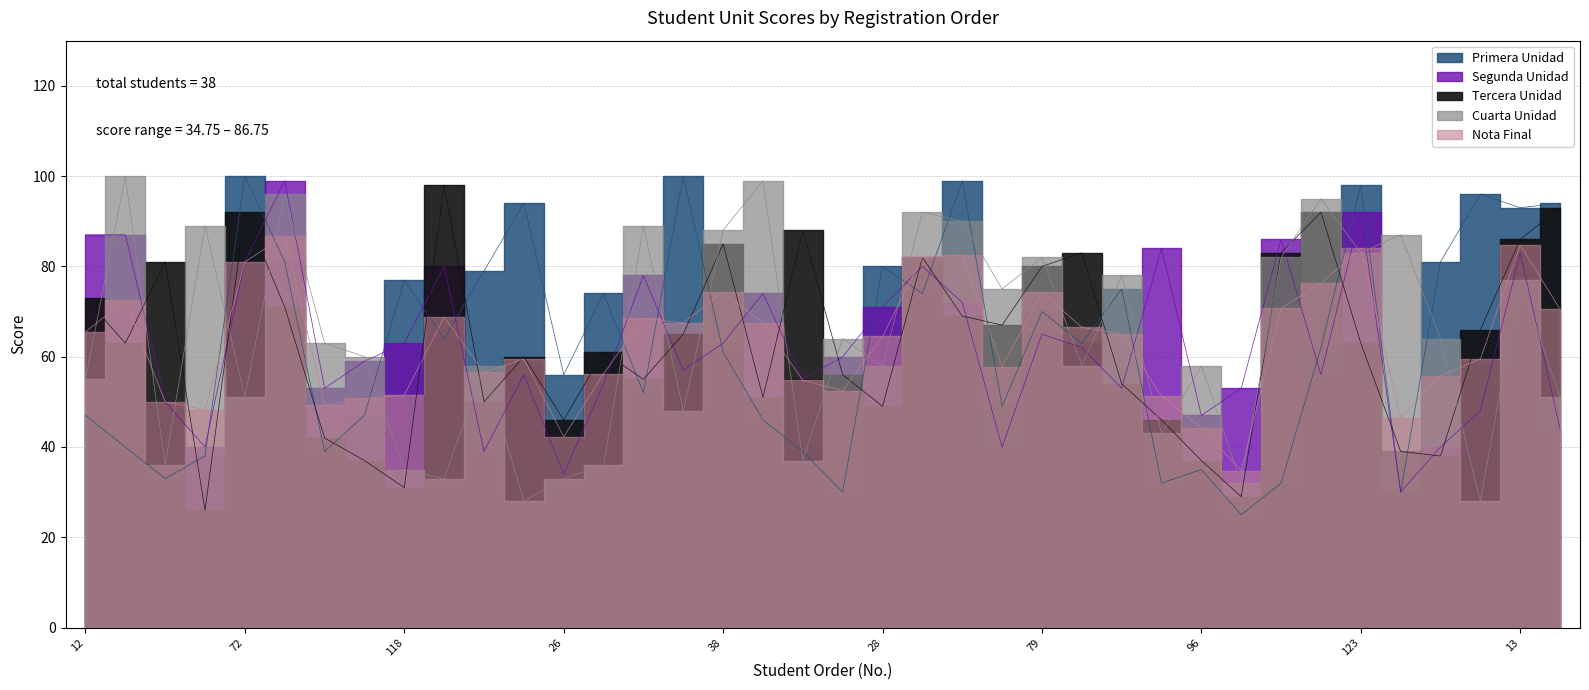

Reading left to right, what are all the values shown in this chart?

Primera Unidad: 47.0	40.0	33.0	38.0	100.0	81.0	39.0	47.0	77.0	64.0	79.0	94.0	56.0	74.0	52.0	100.0	61.0	46.0	39.0	30.0	80.0	74.0	99.0	49.0	70.0	63.0	75.0	32.0	35.0	25.0	32.0	62.0	98.0	30.0	81.0	96.0	93.0	94.0
Segunda Unidad: 87.0	87.0	50.0	40.0	81.0	99.0	53.0	59.0	63.0	80.0	39.0	56.0	34.0	54.0	78.0	57.0	63.0	74.0	55.0	60.0	71.0	80.0	72.0	40.0	65.0	62.0	53.0	84.0	47.0	53.0	86.0	56.0	92.0	30.0	40.0	48.0	83.0	44.0
Tercera Unidad: 73.0	63.0	81.0	26.0	92.0	71.0	42.0	37.0	31.0	98.0	50.0	60.0	46.0	61.0	55.0	65.0	85.0	51.0	88.0	56.0	49.0	82.0	69.0	67.0	80.0	83.0	54.0	46.0	37.0	29.0	83.0	92.0	63.0	39.0	38.0	66.0	86.0	93.0
Cuarta Unidad: 55.0	100.0	36.0	89.0	51.0	96.0	63.0	60.0	35.0	33.0	58.0	28.0	33.0	36.0	89.0	48.0	88.0	99.0	37.0	64.0	58.0	92.0	90.0	75.0	82.0	58.0	78.0	43.0	58.0	32.0	82.0	95.0	83.0	87.0	64.0	28.0	77.0	51.0
Nota Final: 65.5	72.5	50.0	48.2	81.0	86.8	49.2	50.8	51.5	68.8	56.5	59.5	42.2	56.2	68.5	67.5	74.2	67.5	54.8	52.5	64.5	82.0	82.5	57.8	74.2	66.5	65.0	51.2	44.2	34.8	70.8	76.2	84.0	46.5	55.8	59.5	84.8	70.5